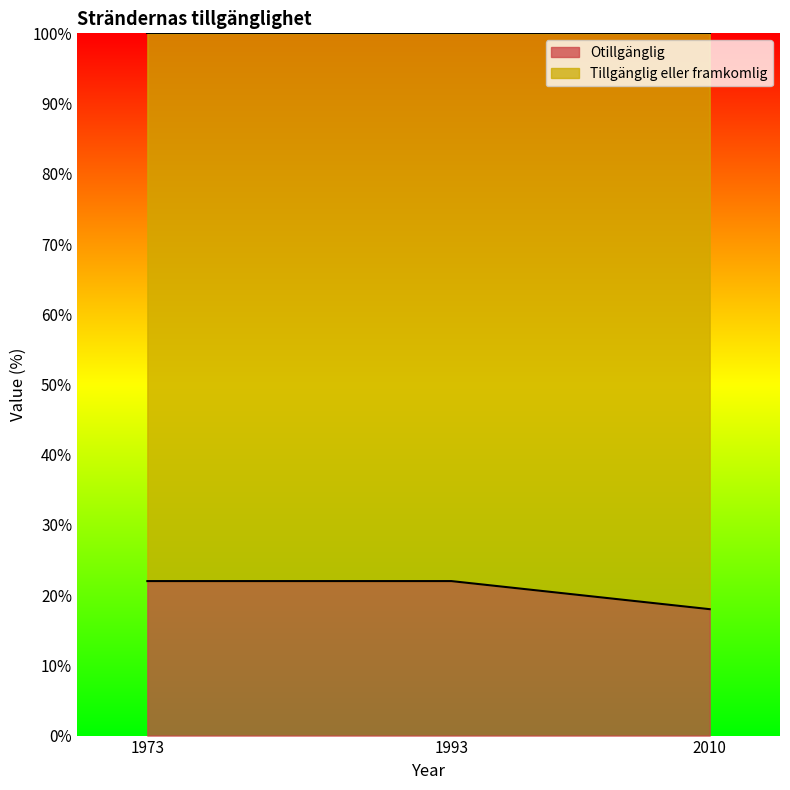

List the labels in order of Tillgänglig eller framkomlig (line) value, smallest first.

1973, 1993, 2010